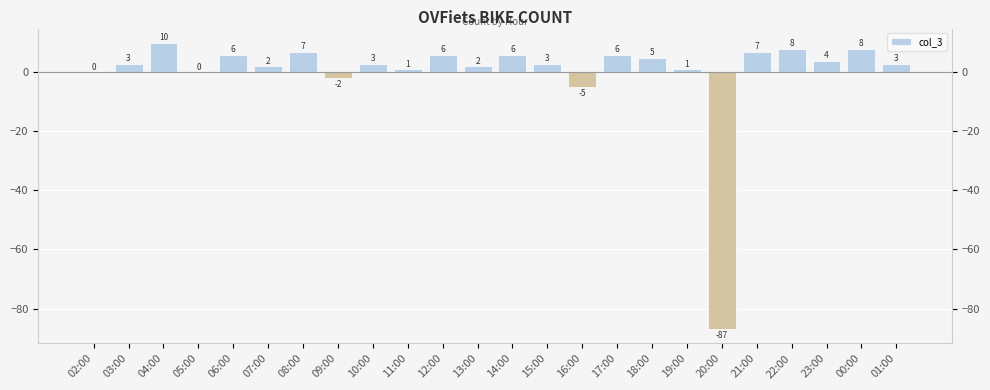

Reading left to right, transcribe all the data shown in this chart.

0	3	10	0	6	2	7	-2	3	1	6	2	6	3	-5	6	5	1	-87	7	8	4	8	3